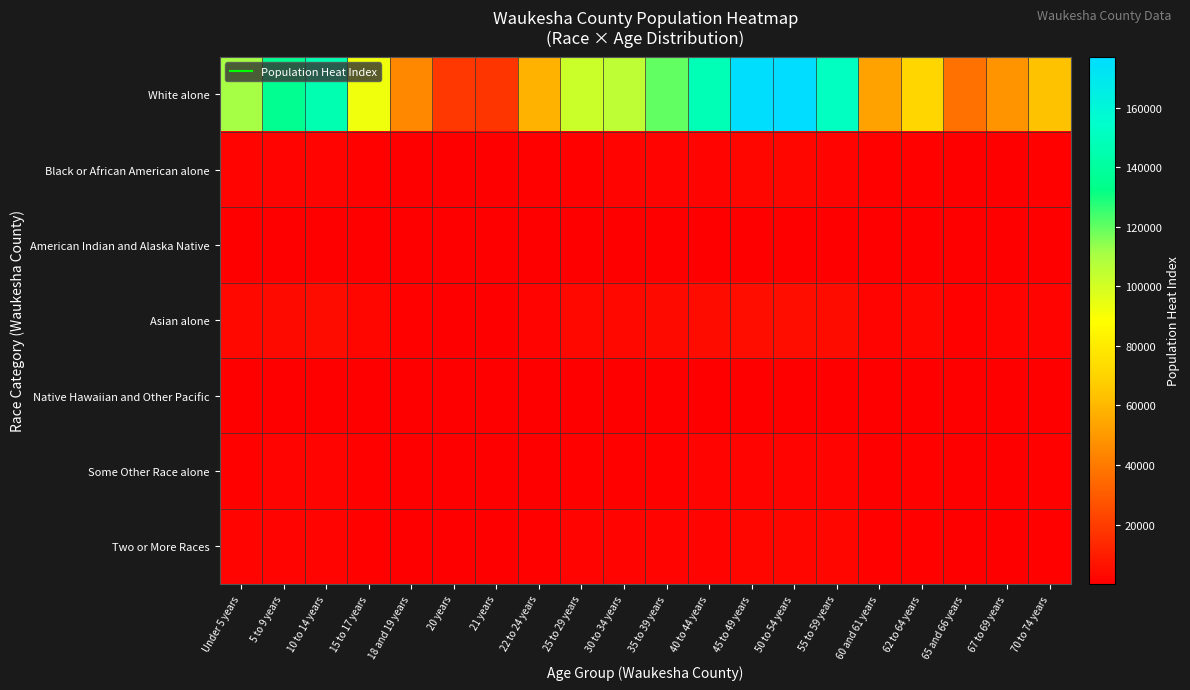

Reading left to right, list all the values displayed in this chart.

White alone: Under 5 years=110969.7	5 to 9 years=135510.8	10 to 14 years=145629.0	15 to 17 years=92665.9	18 and 19 years=44322.8	20 years=18324.4	21 years=17890.3	22 to 24 years=58373.5	25 to 29 years=102231.2	30 to 34 years=105362.8	35 to 39 years=120023.4	40 to 44 years=147510.0	45 to 49 years=176391.9	50 to 54 years=177094.7	55 to 59 years=151044.7	60 and 61 years=52926.9	62 to 64 years=70765.5	65 and 66 years=36762.5	67 to 69 years=48425.9	70 to 74 years=63401.7
Black or African American alone: Under 5 years=1498.2	5 to 9 years=1829.6	10 to 14 years=1966.2	15 to 17 years=1251.1	18 and 19 years=598.4	20 years=247.4	21 years=241.5	22 to 24 years=788.1	25 to 29 years=1380.3	30 to 34 years=1422.5	35 to 39 years=1620.5	40 to 44 years=1991.6	45 to 49 years=2381.5	50 to 54 years=2391.0	55 to 59 years=2039.3	60 and 61 years=714.6	62 to 64 years=955.4	65 and 66 years=496.3	67 to 69 years=653.8	70 to 74 years=856.0
American Indian and Alaska Native: Under 5 years=325.0	5 to 9 years=396.9	10 to 14 years=426.5	15 to 17 years=271.4	18 and 19 years=129.8	20 years=53.7	21 years=52.4	22 to 24 years=171.0	25 to 29 years=299.4	30 to 34 years=308.6	35 to 39 years=351.5	40 to 44 years=432.0	45 to 49 years=516.6	50 to 54 years=518.7	55 to 59 years=442.4	60 and 61 years=155.0	62 to 64 years=207.3	65 and 66 years=107.7	67 to 69 years=141.8	70 to 74 years=185.7
Asian alone: Under 5 years=3268.8	5 to 9 years=3991.6	10 to 14 years=4289.7	15 to 17 years=2729.6	18 and 19 years=1305.6	20 years=539.8	21 years=527.0	22 to 24 years=1719.5	25 to 29 years=3011.4	30 to 34 years=3103.6	35 to 39 years=3535.4	40 to 44 years=4345.1	45 to 49 years=5195.9	50 to 54 years=5216.6	55 to 59 years=4449.2	60 and 61 years=1559.0	62 to 64 years=2084.5	65 and 66 years=1082.9	67 to 69 years=1426.4	70 to 74 years=1867.6
Native Hawaiian and Other Pacific: Under 5 years=39.9	5 to 9 years=48.8	10 to 14 years=52.4	15 to 17 years=33.4	18 and 19 years=16.0	20 years=6.6	21 years=6.4	22 to 24 years=21.0	25 to 29 years=36.8	30 to 34 years=37.9	35 to 39 years=43.2	40 to 44 years=53.1	45 to 49 years=63.5	50 to 54 years=63.7	55 to 59 years=54.4	60 and 61 years=19.0	62 to 64 years=25.5	65 and 66 years=13.2	67 to 69 years=17.4	70 to 74 years=22.8
Some Other Race alone: Under 5 years=1232.1	5 to 9 years=1504.5	10 to 14 years=1616.9	15 to 17 years=1028.8	18 and 19 years=492.1	20 years=203.5	21 years=198.6	22 to 24 years=648.1	25 to 29 years=1135.1	30 to 34 years=1169.8	35 to 39 years=1332.6	40 to 44 years=1637.8	45 to 49 years=1958.4	50 to 54 years=1966.2	55 to 59 years=1677.0	60 and 61 years=587.6	62 to 64 years=785.7	65 and 66 years=408.2	67 to 69 years=537.7	70 to 74 years=703.9
Two or More Races: Under 5 years=1541.2	5 to 9 years=1882.1	10 to 14 years=2022.6	15 to 17 years=1287.0	18 and 19 years=615.6	20 years=254.5	21 years=248.5	22 to 24 years=810.7	25 to 29 years=1419.9	30 to 34 years=1463.4	35 to 39 years=1667.0	40 to 44 years=2048.7	45 to 49 years=2449.9	50 to 54 years=2459.6	55 to 59 years=2097.8	60 and 61 years=735.1	62 to 64 years=982.8	65 and 66 years=510.6	67 to 69 years=672.6	70 to 74 years=880.6